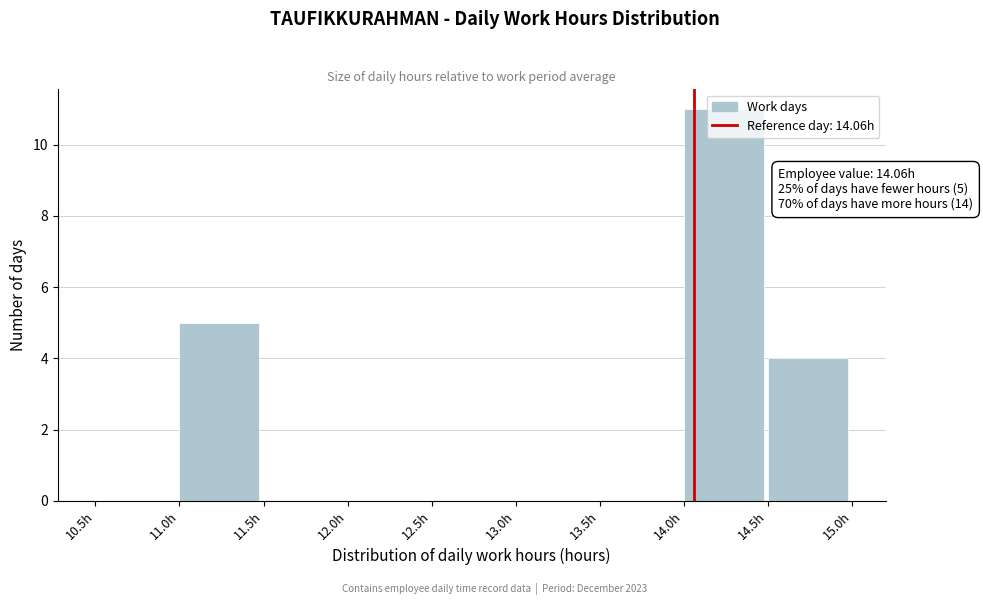

Which range on the x-axis has the tallest bar?

14.0 to 14.5